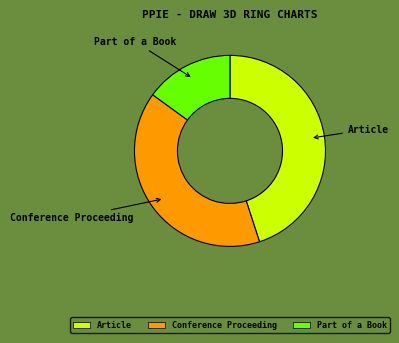

Approximately how many times larger is the value at Part of a Book compared to Conference Proceeding?

0.4